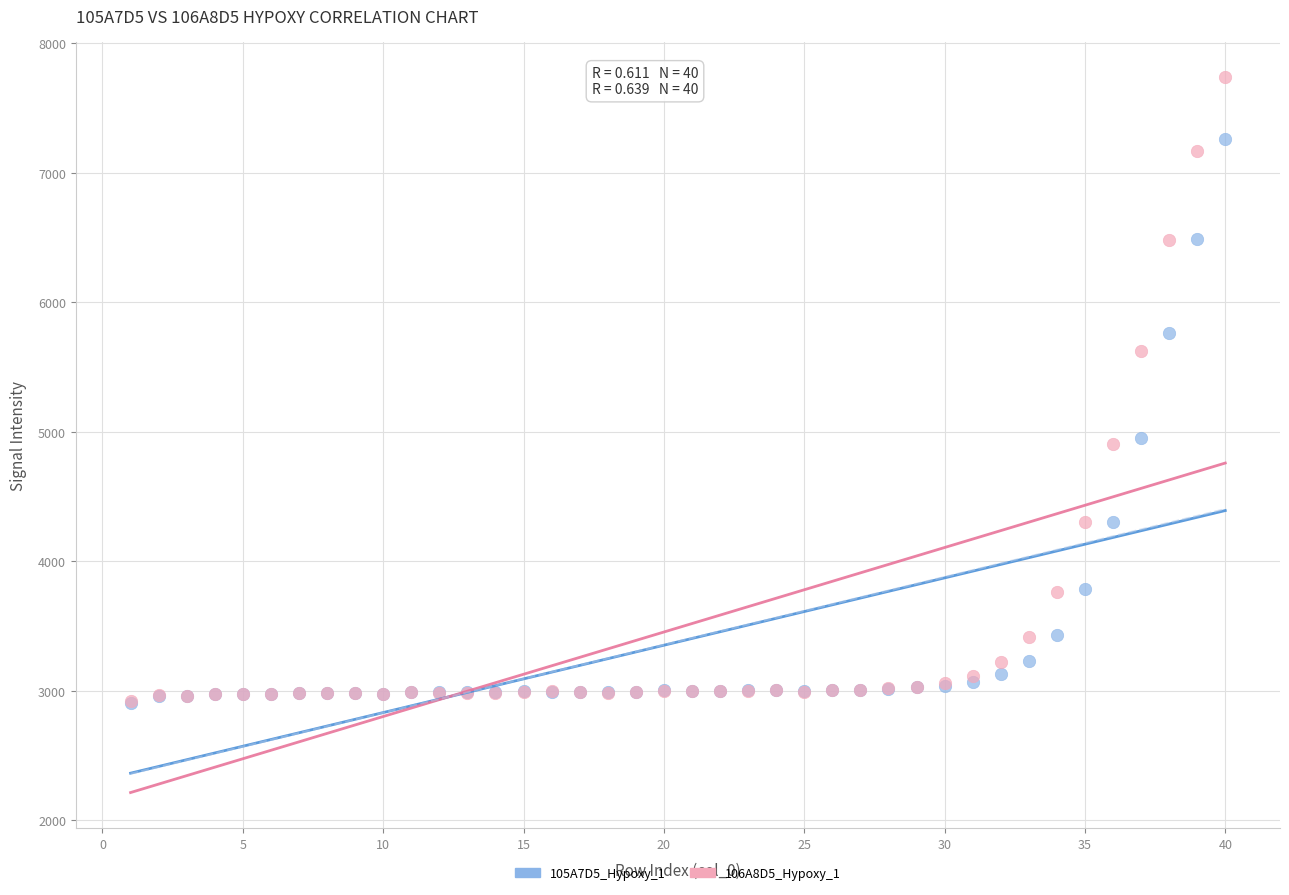

Across all series, what Y value is closest to 5321?

5620.6